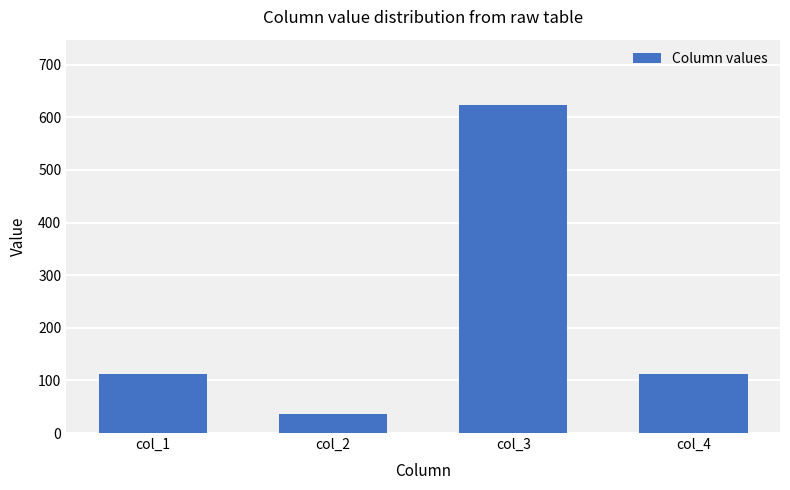

What is the value of the 3rd bar from the left?

623